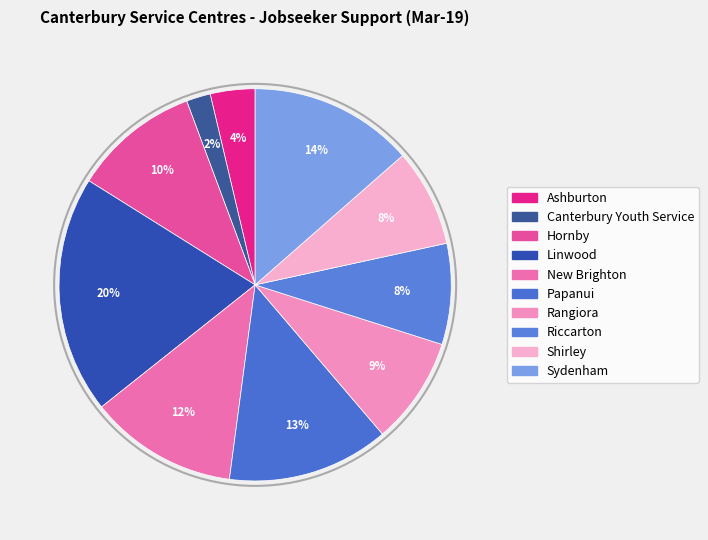

To the nearest percent, what is the average slice percentage?

10%